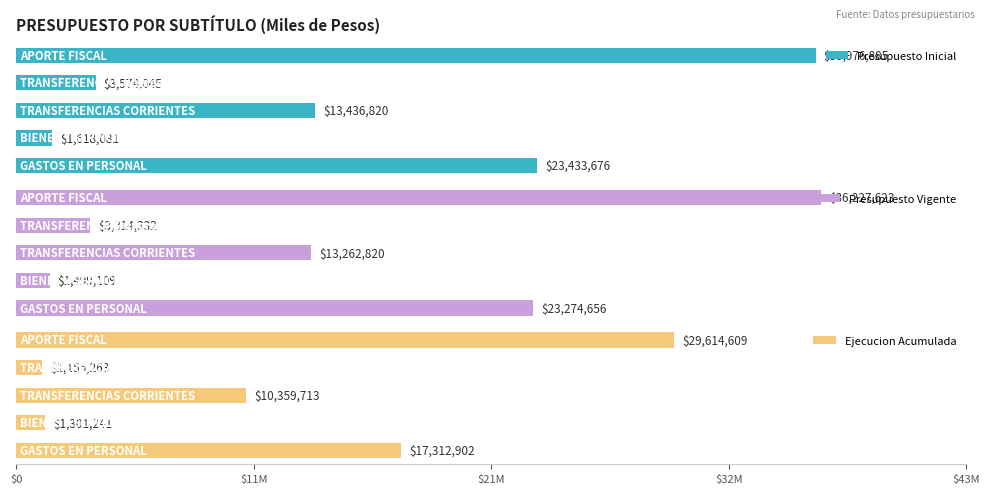

Which series changed the most between 1.5 and 2.0?

Presupuesto Vigente